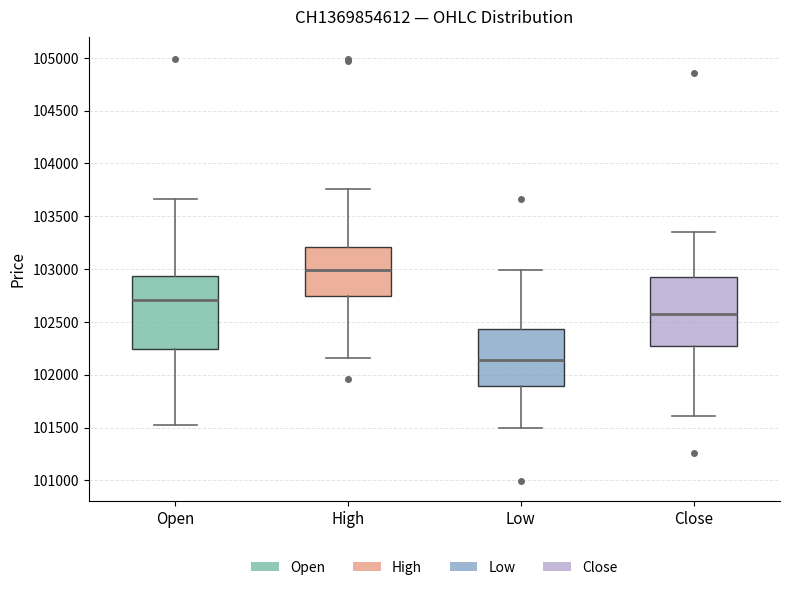

Which box's median line is the lowest?

Low